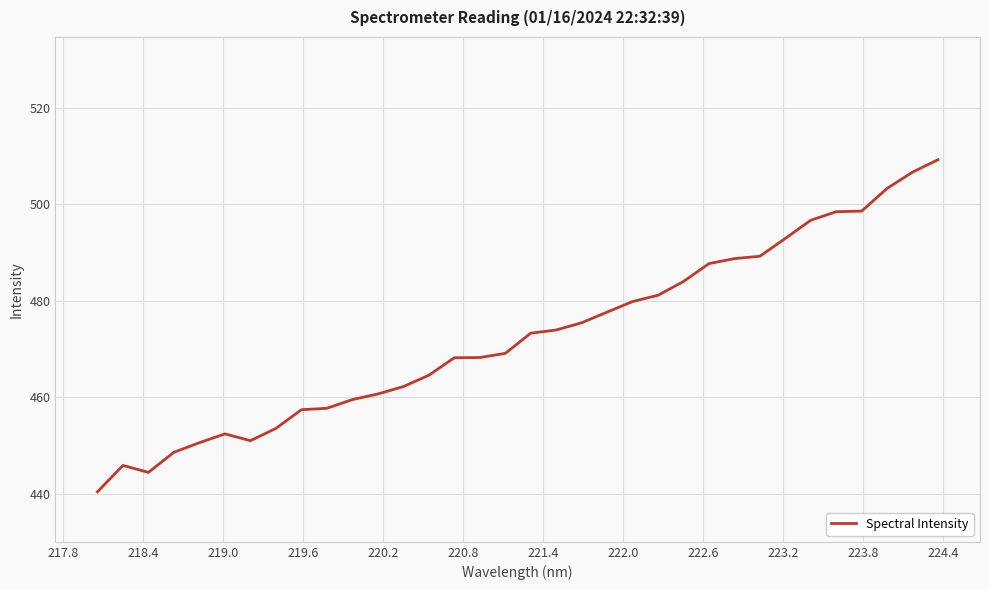

How many categories are shown in the chart?

34